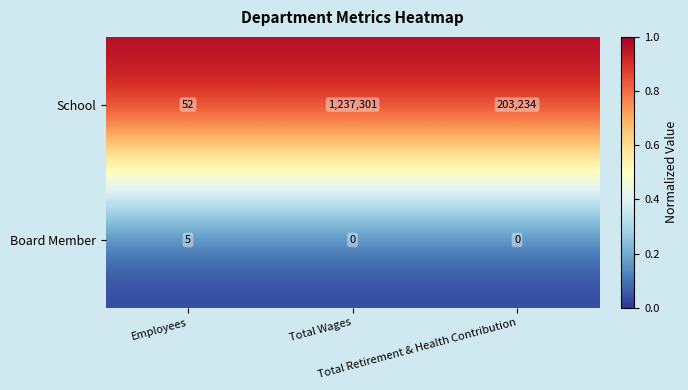

What is the spread (max minus min) of values at Total Retirement & Health Contribution?

203234